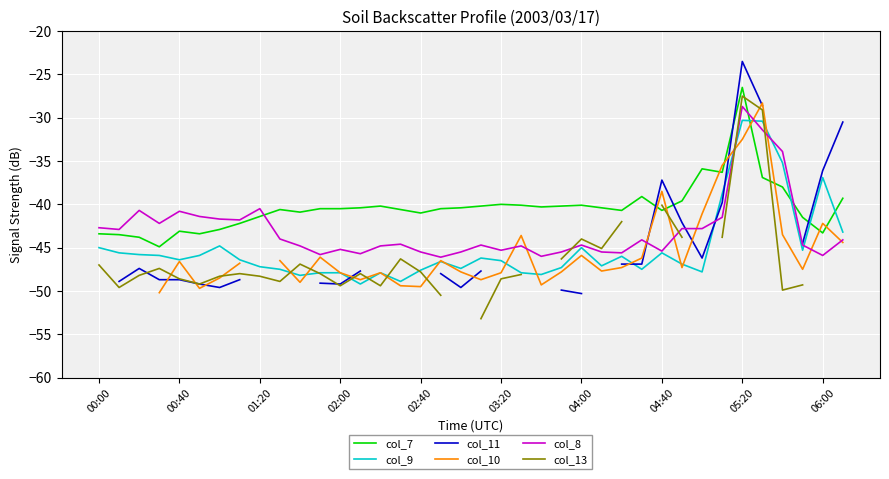

How many data points in col_10 are less than -47?

18